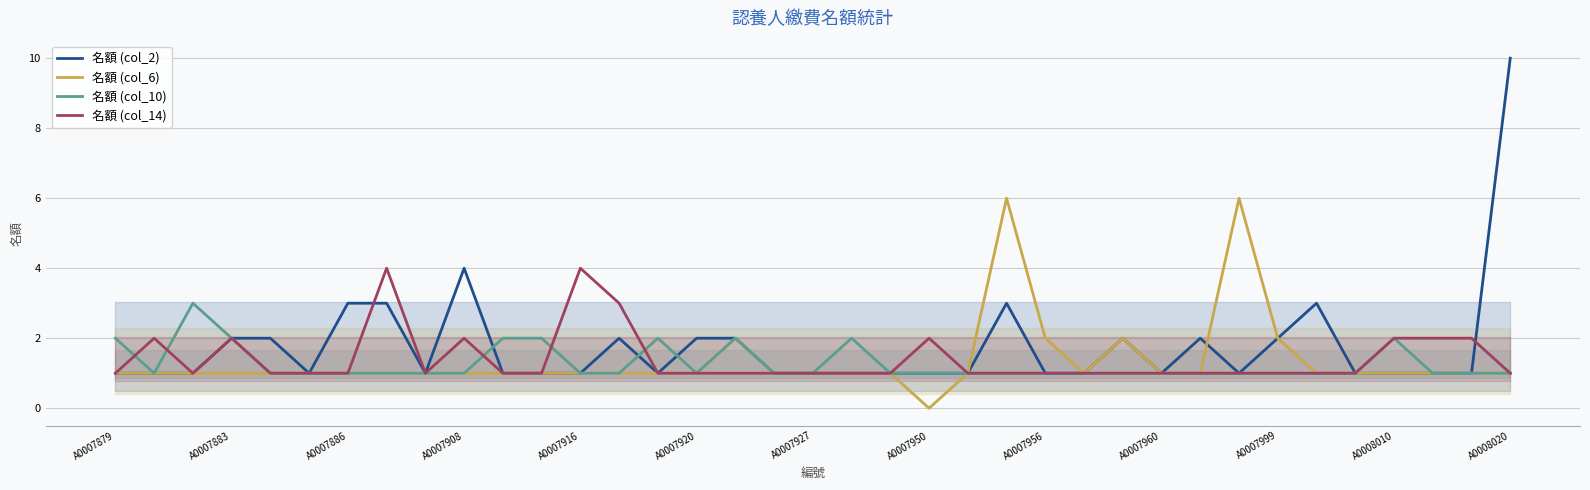

What are all the series names shown in the legend?

名額 (col_2), 名額 (col_6), 名額 (col_10), 名額 (col_14)